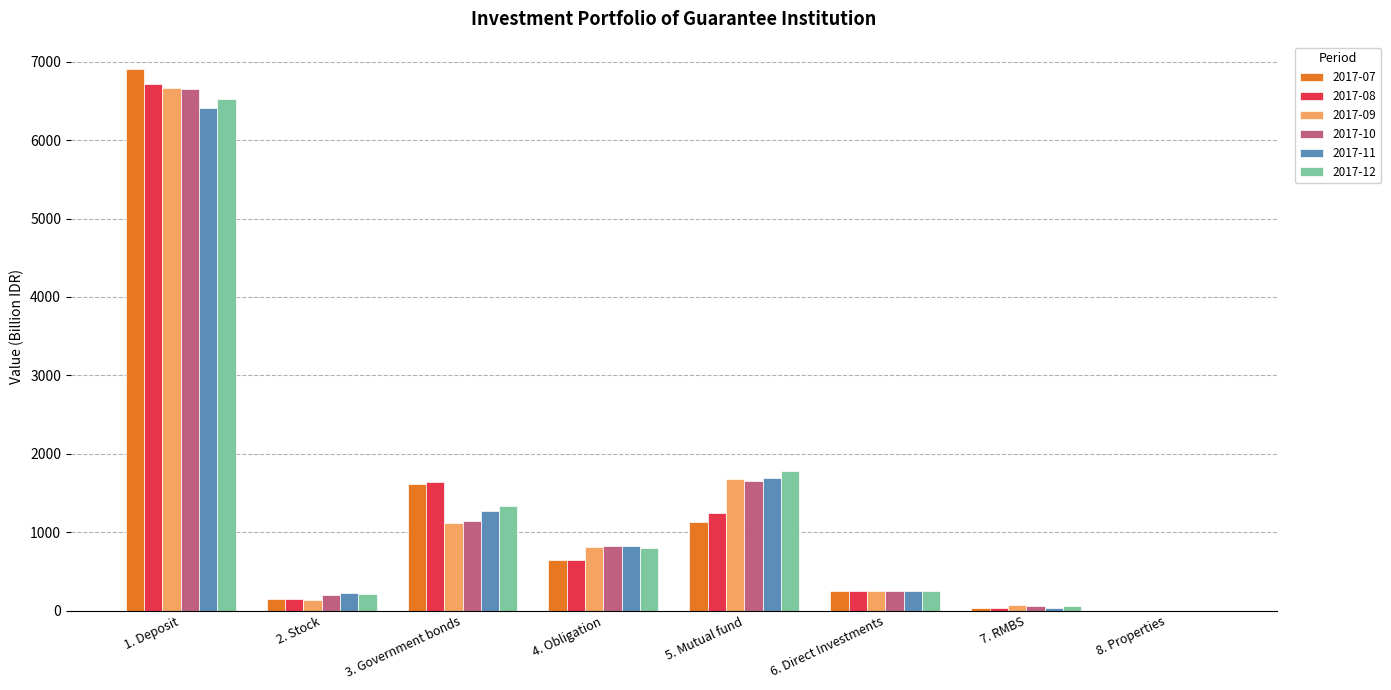

What is the maximum value for 2017-12?

6524.9